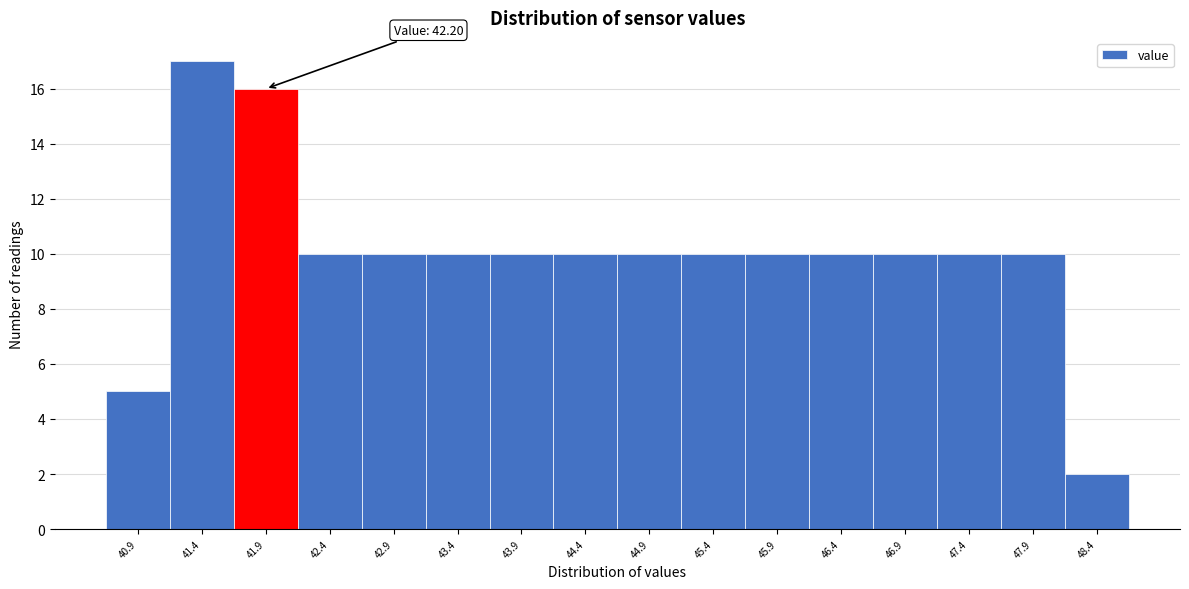

Reading right to left, extract all data points from this chart.

48.4=2	47.9=10	47.4=10	46.9=10	46.4=10	45.9=10	45.4=10	44.9=10	44.4=10	43.9=10	43.4=10	42.9=10	42.4=10	41.9=16	41.4=17	40.9=5